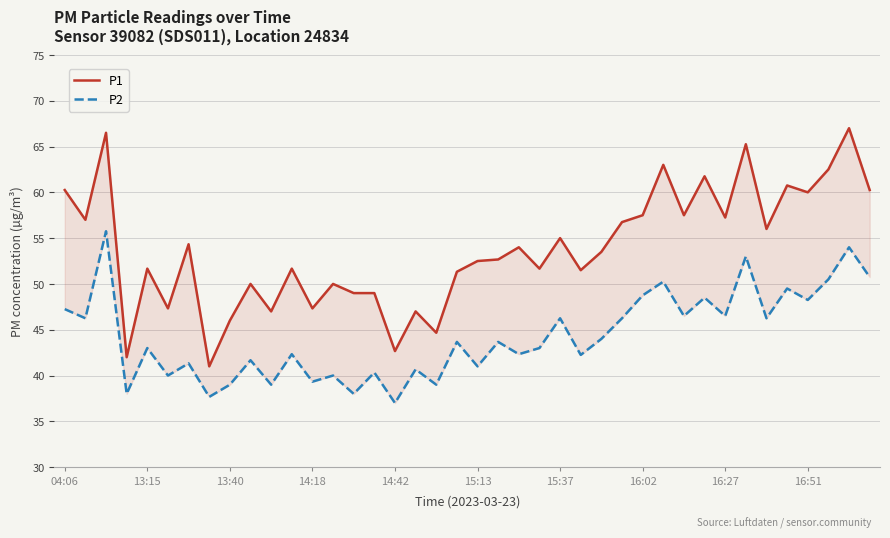

How many lines are shown in the chart?

2